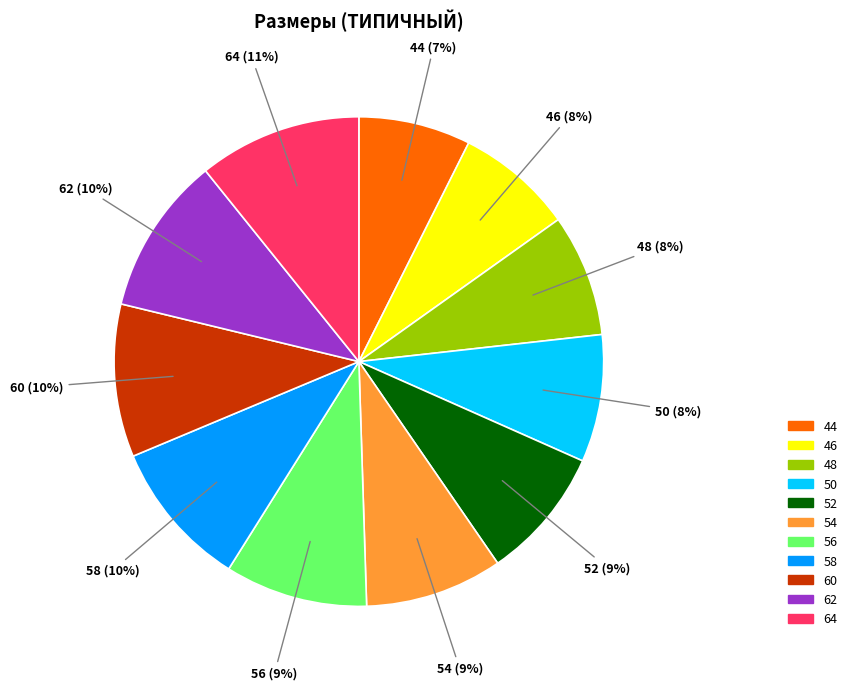

Is there any slice that represents more than half of the pie?

No